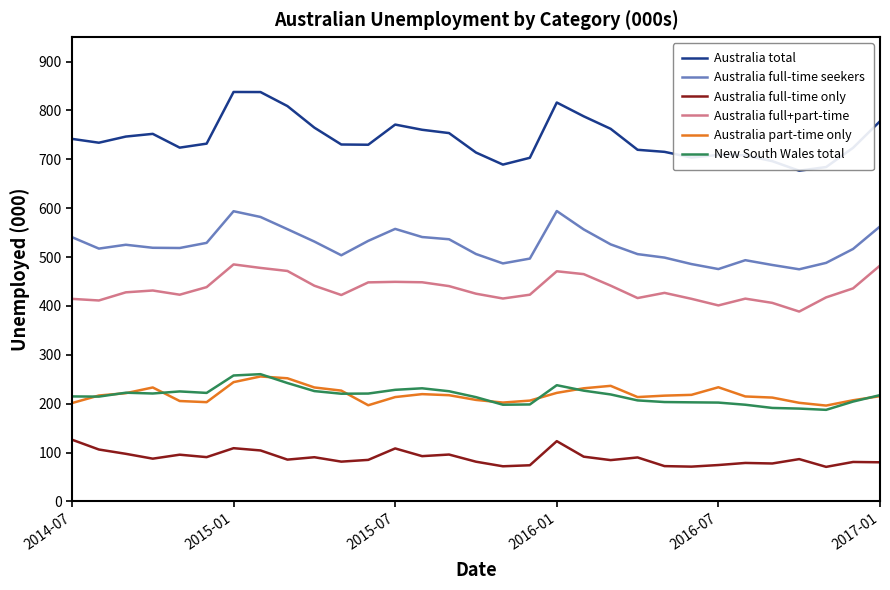

True or false: Australia total and New South Wales total intersect in this chart.

False